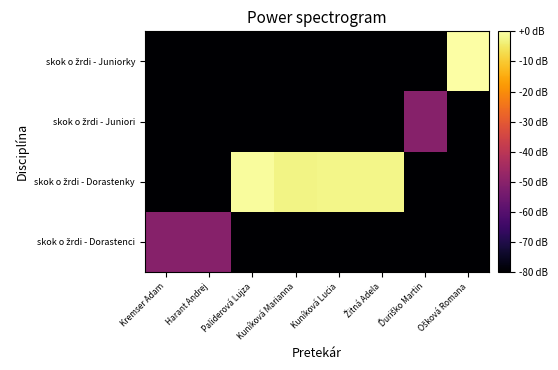

How many distinct data groups are displayed?

4